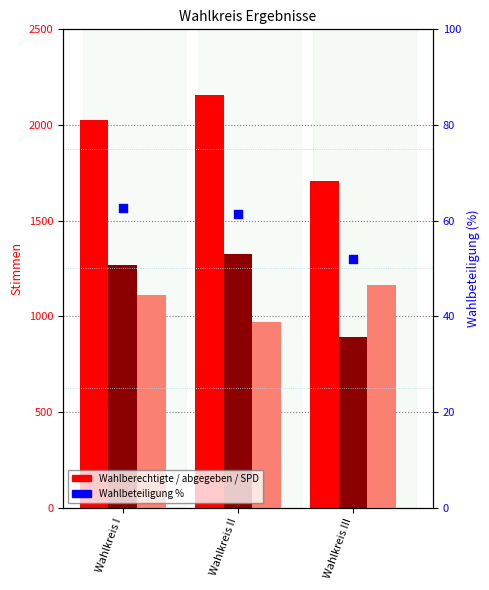

Which series has the largest Y range (max minus min)?

Wahlberechtigte